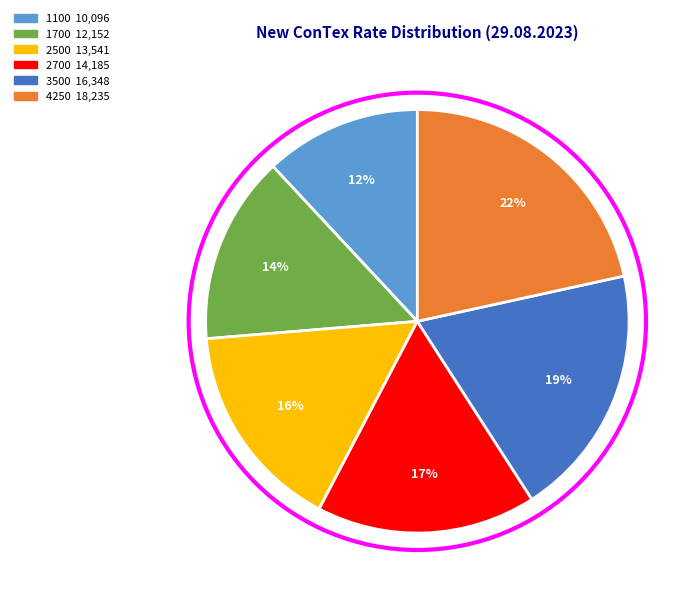

To the nearest percent, what is the average slice percentage?

17%